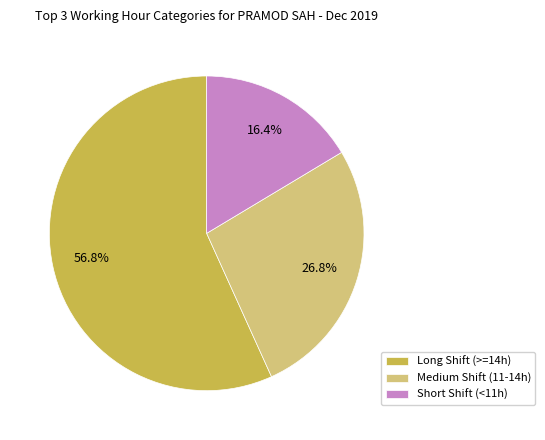

Rank the categories by value from highest to lowest.

Long Shift (>=14h), Medium Shift (11-14h), Short Shift (<11h)